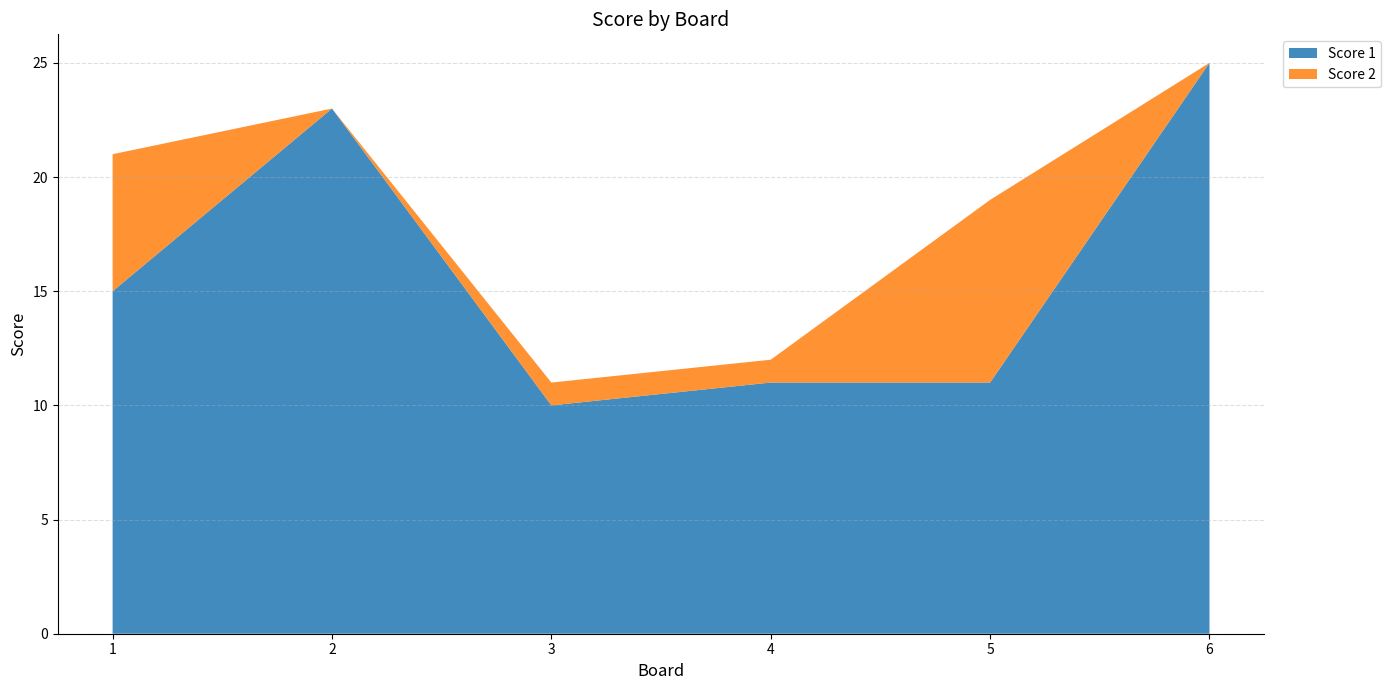

Reading left to right, list all the values displayed in this chart.

Score 1: 1=15	2=23	3=10	4=11	5=11	6=25
Score 2: 1=6	2=0	3=1	4=1	5=8	6=0